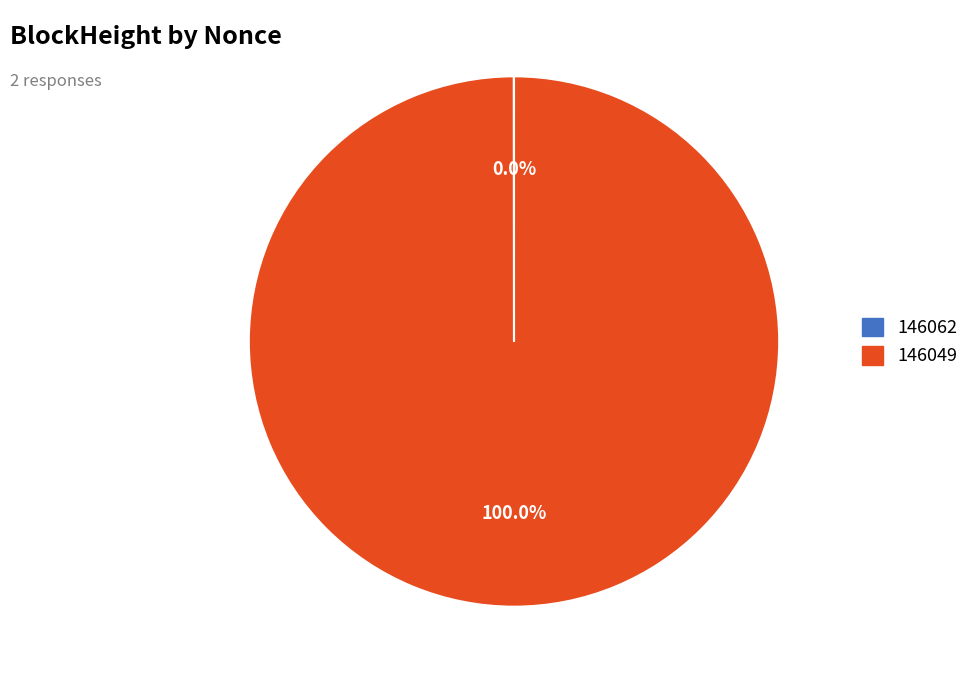

Does 146049 account for over 50% of the chart?

Yes